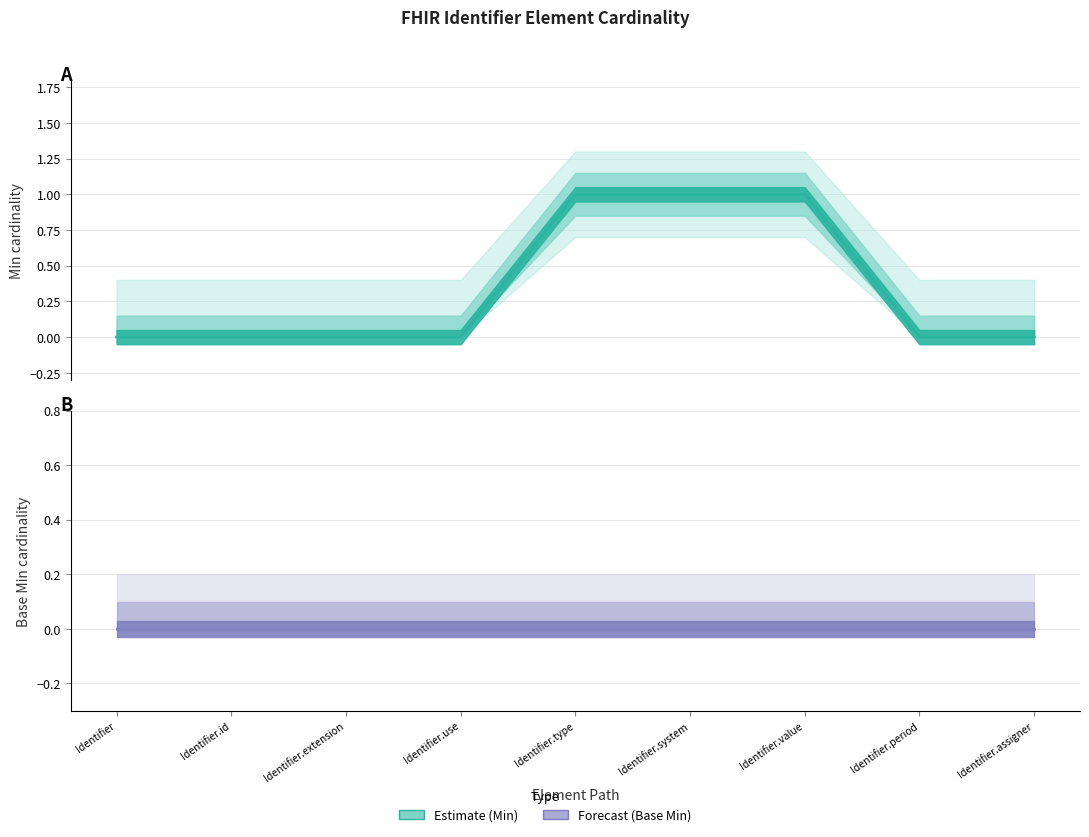

Does the chart display data point markers on the line(s)?

No